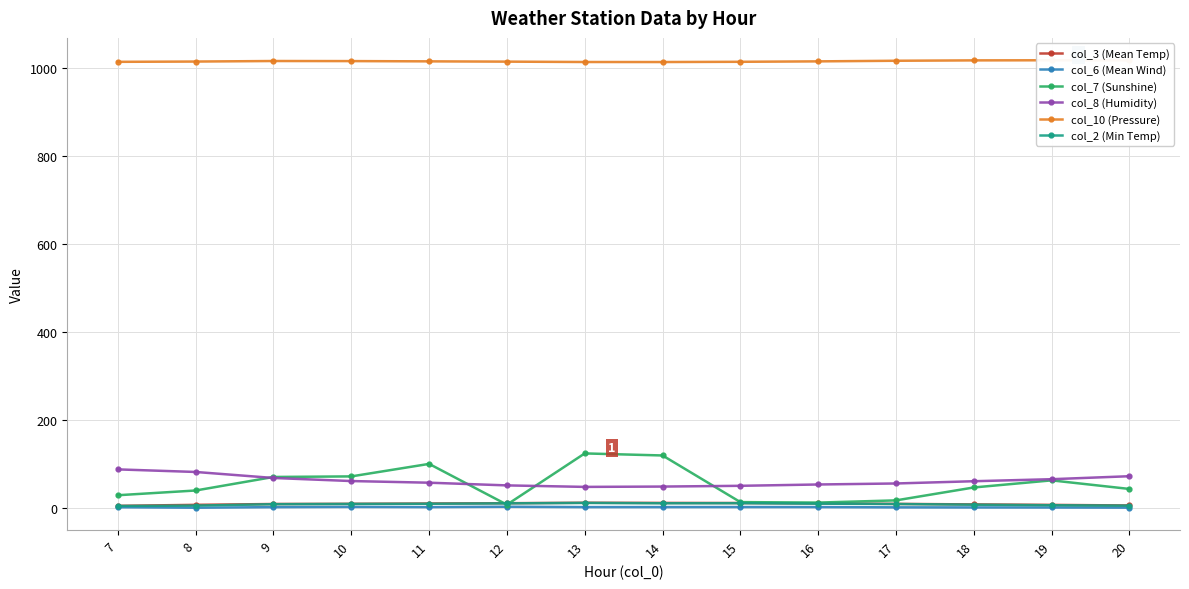

At which category is the sum across all series the highest?

13